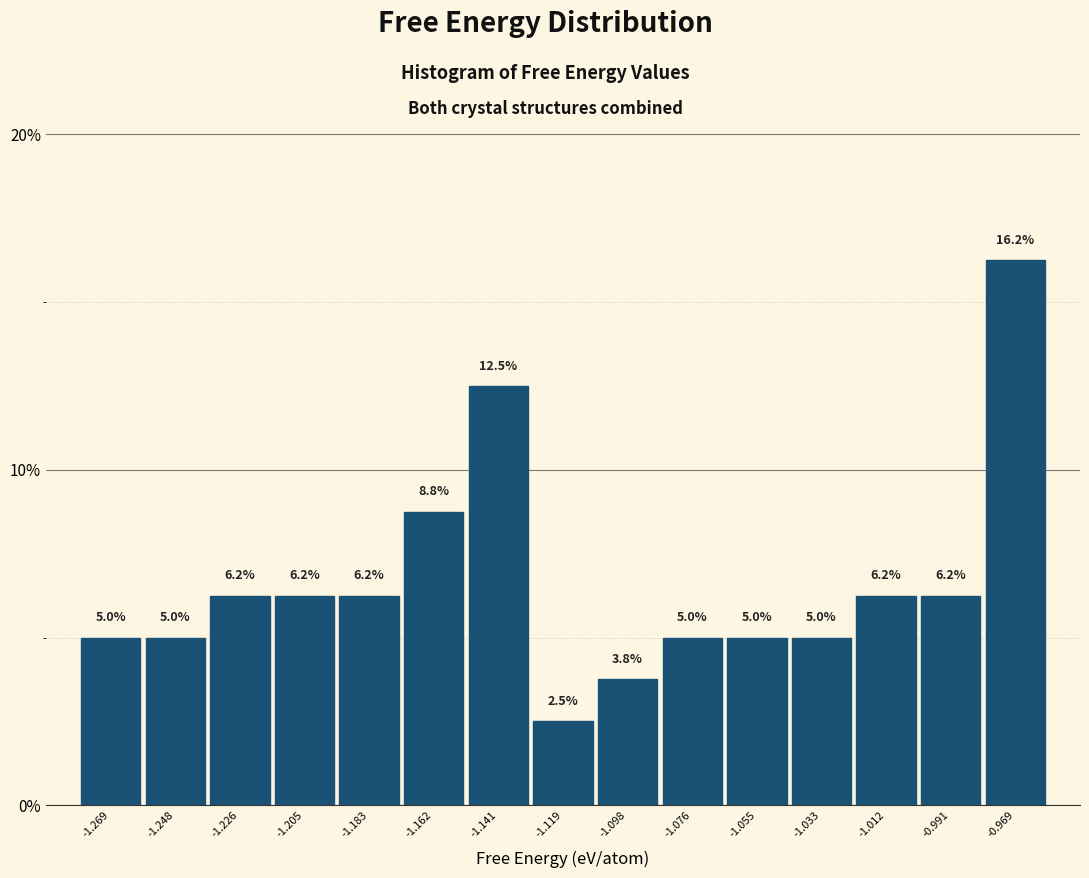

Which range on the x-axis has the tallest bar?

-0.980 to -0.960